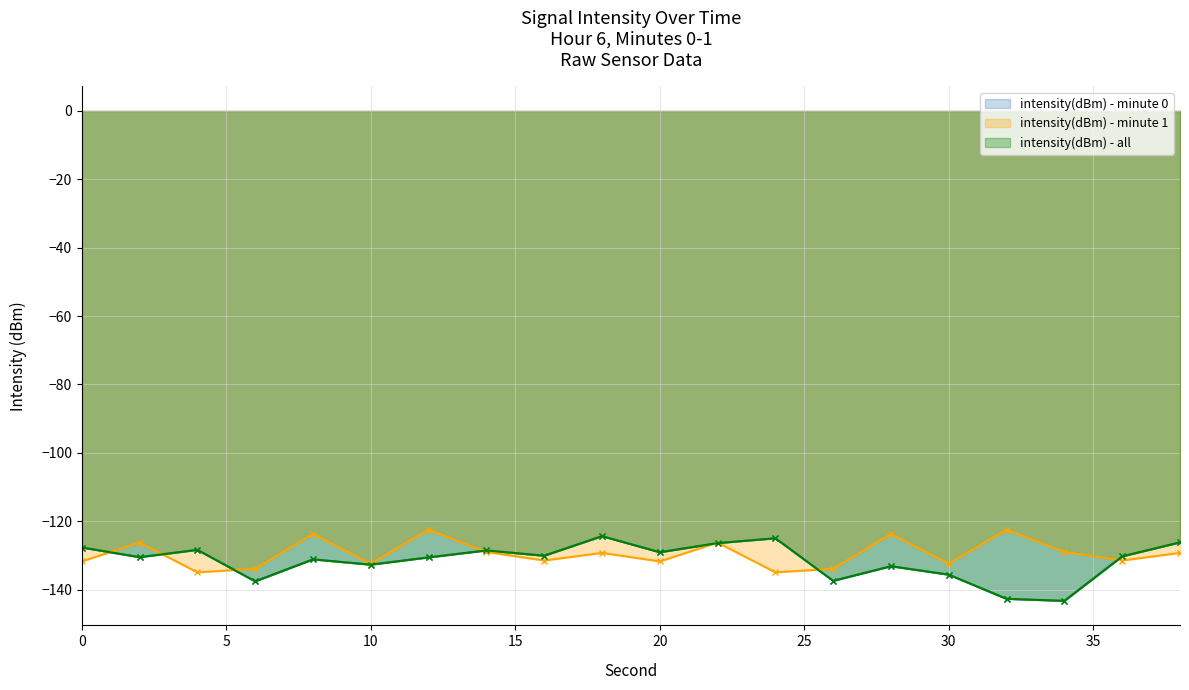

What is the total value across all series at 8?

-386.1